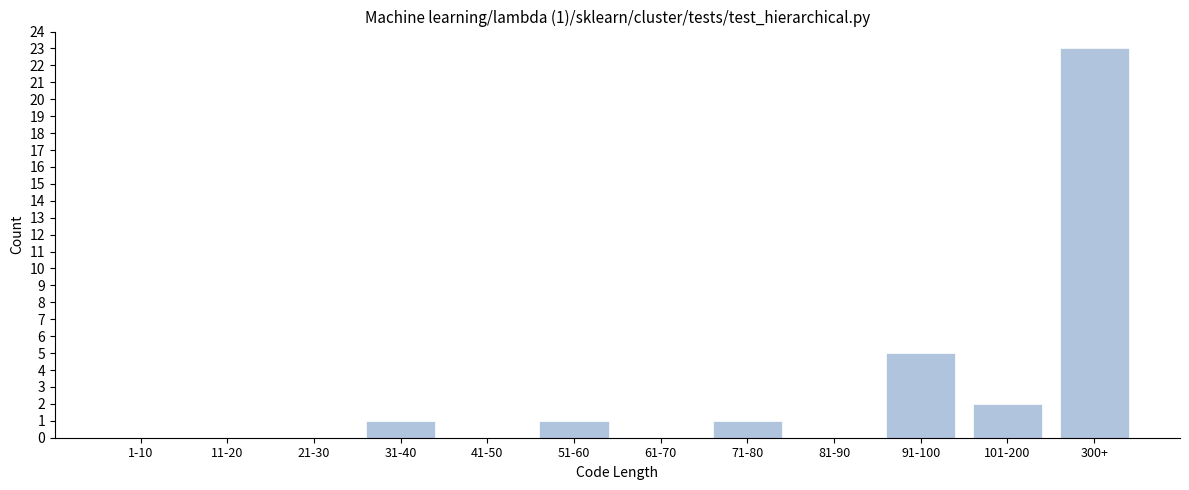

Reading left to right, transcribe all the data shown in this chart.

1-10=0	11-20=0	21-30=0	31-40=1	41-50=0	51-60=1	61-70=0	71-80=1	81-90=0	91-100=5	101-200=2	300+=23